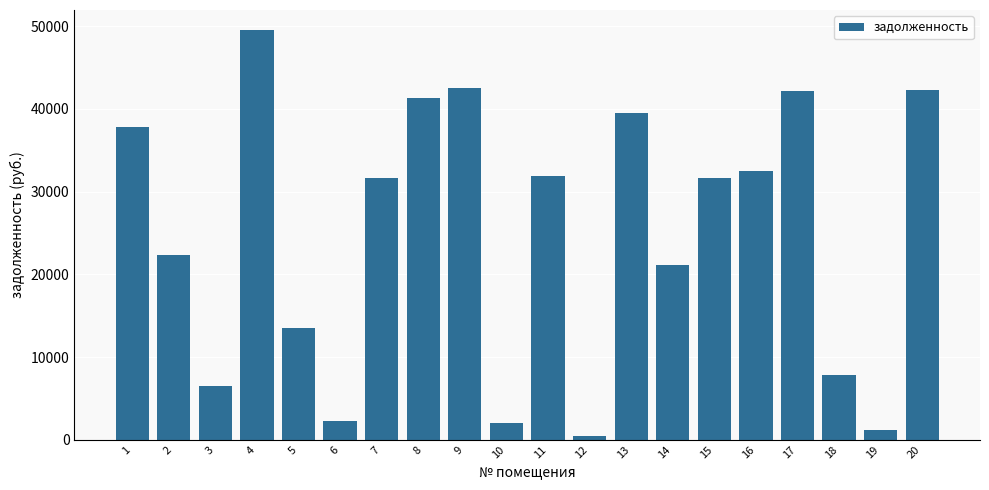

What is the sum of the values at 9 and 7?

74136.8